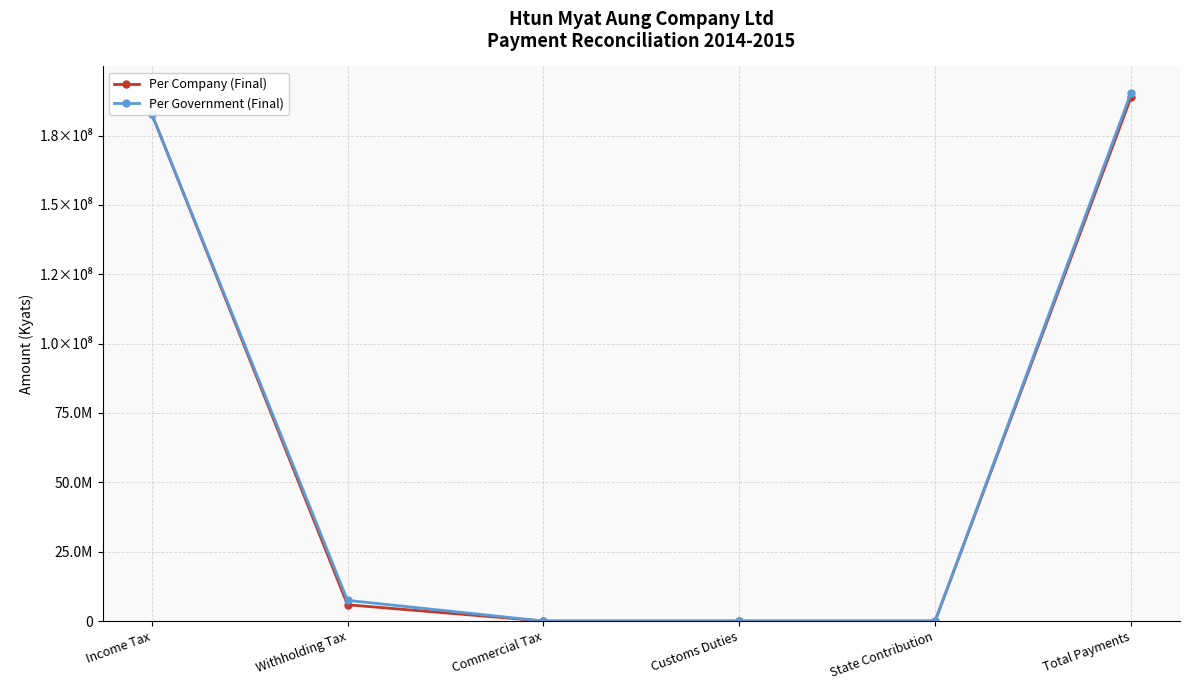

Is this an area chart (filled region under the line)?

No